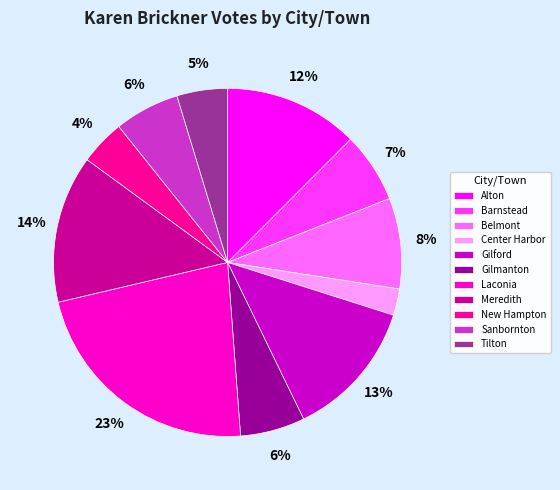

Do Gilmanton and Sanbornton together represent more than half of the pie?

No